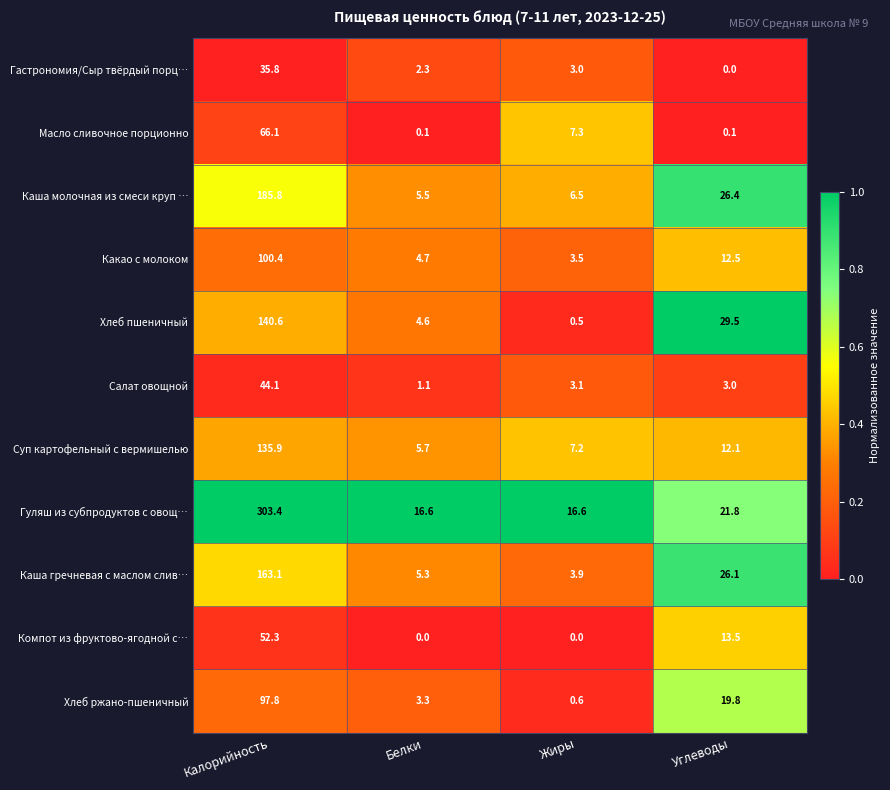

At how many categories does at least one series exceed 0?

4